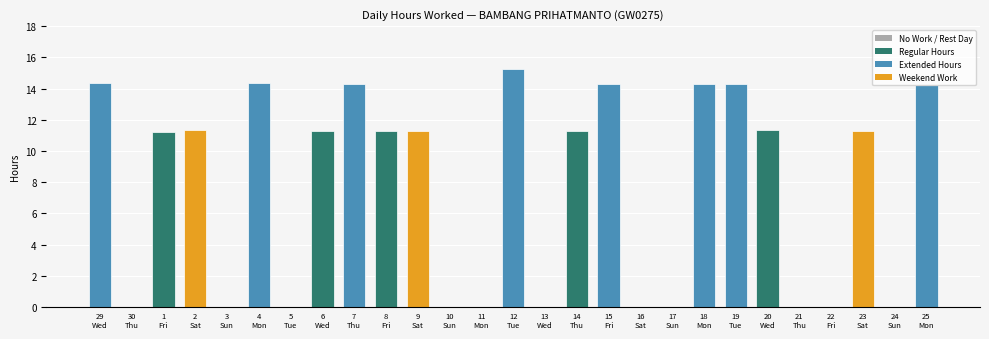

What is the greatest value displayed?

15.3